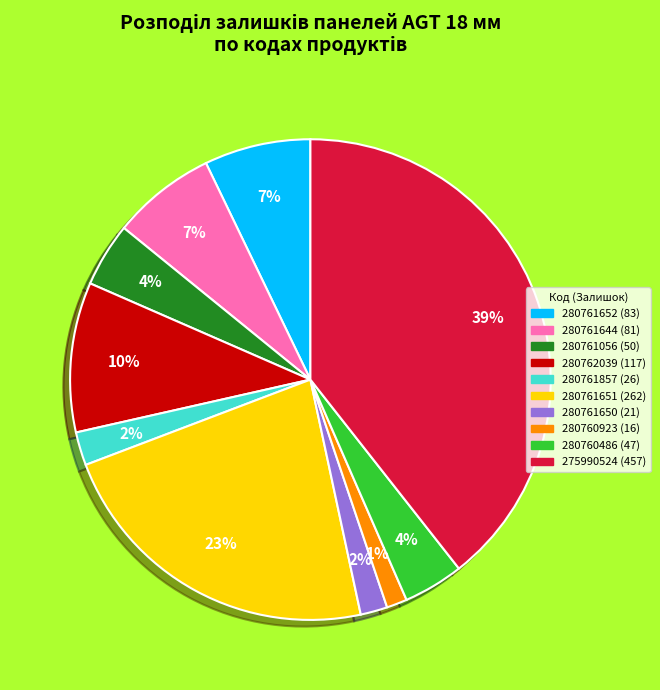

How many slices are in this pie chart?

10